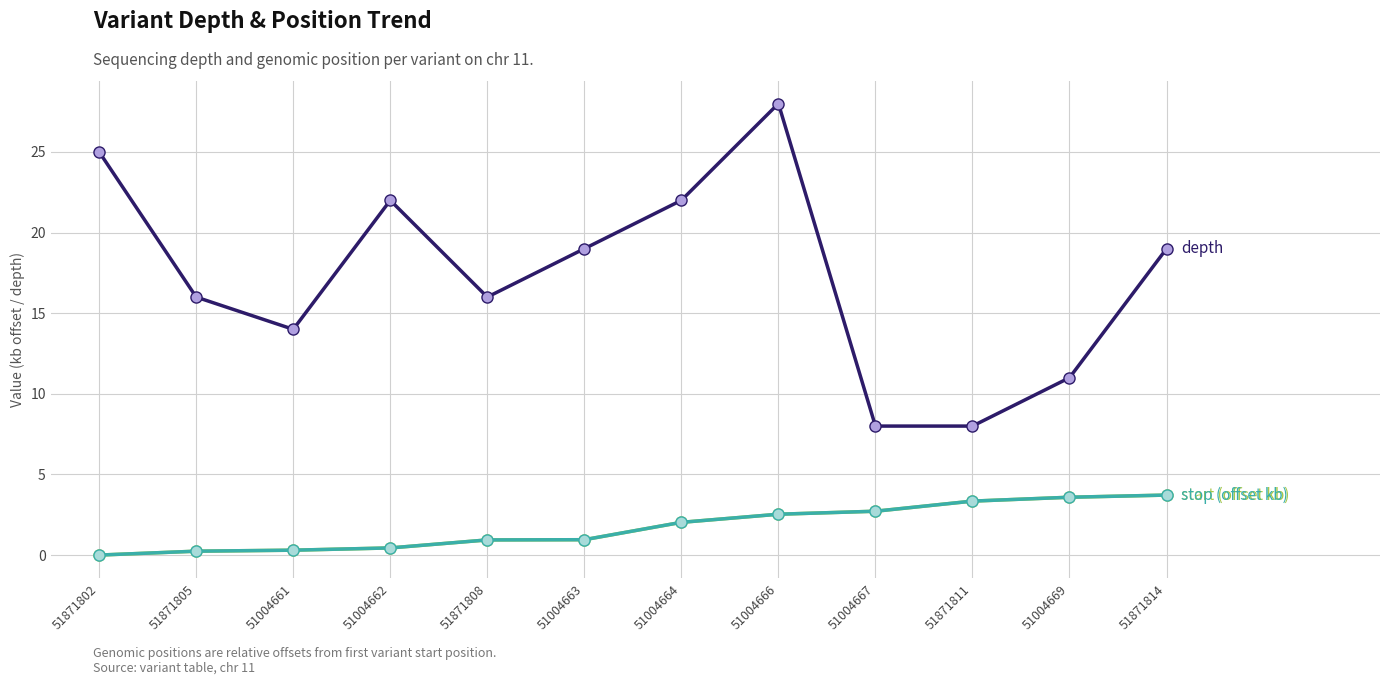

What is the spread (max minus min) of values at 51871814?

15.3